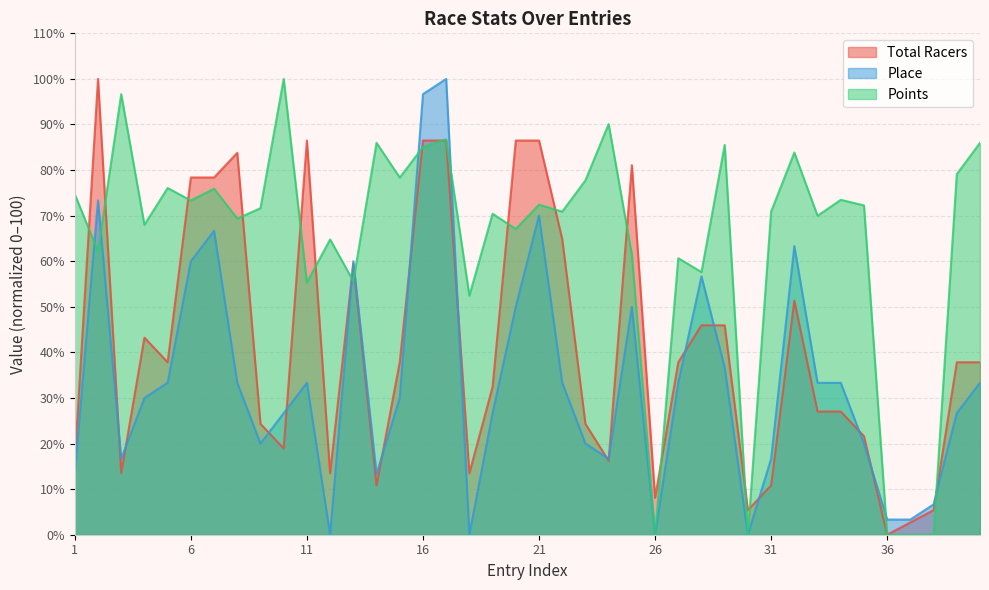

True or false: Points and Place intersect in this chart.

True